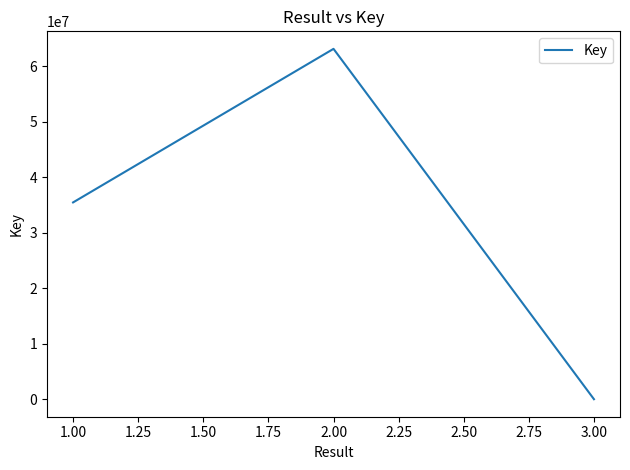

What is the smallest value displayed?

555